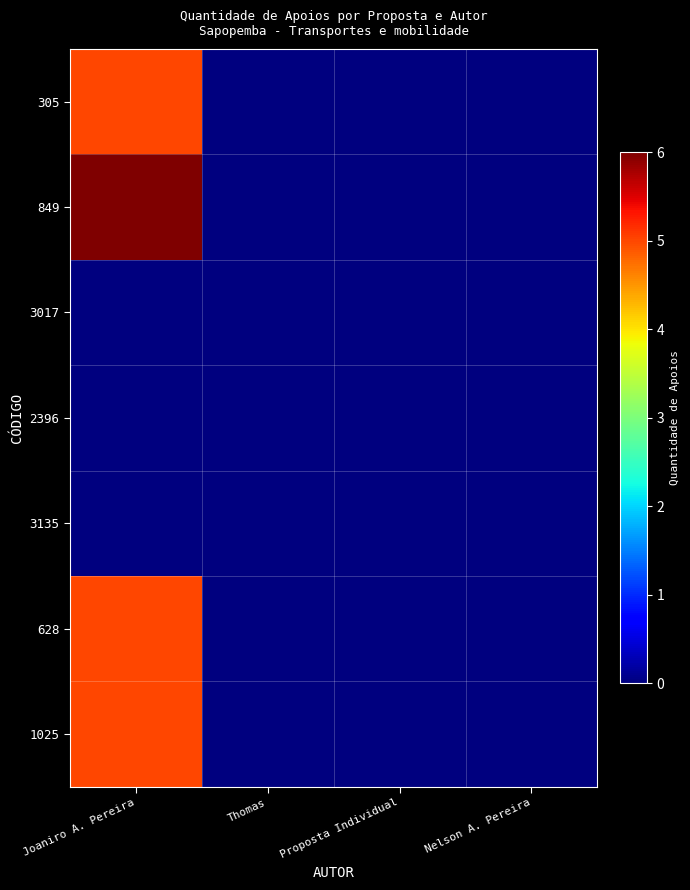

At which category is the sum across all series the highest?

Joaniro A. Pereira